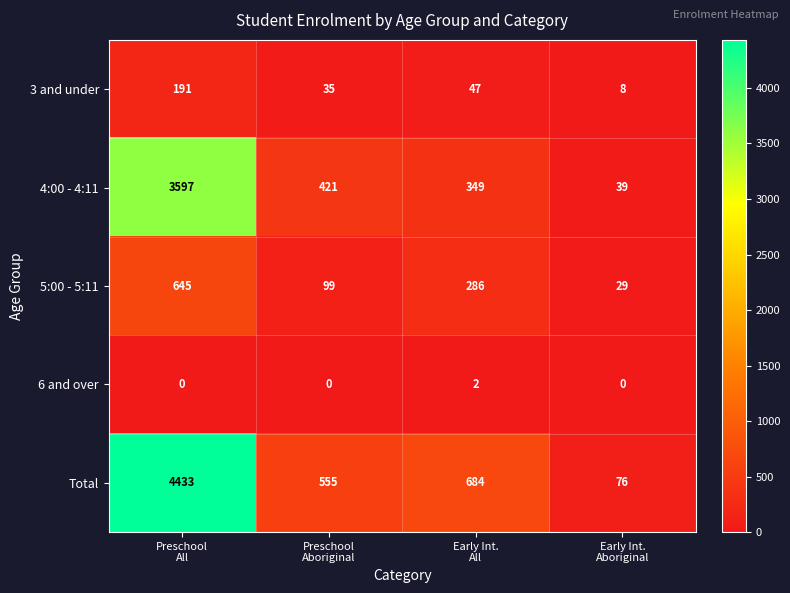

Count the 6 and over values in the range 0 to 2.

4